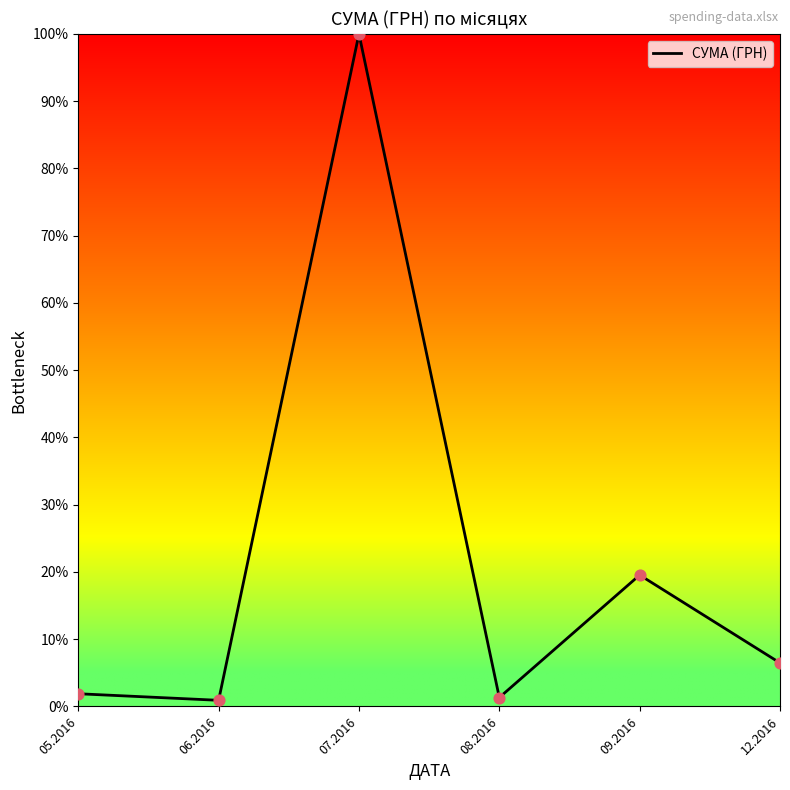

Which has a higher value, 12.2016 or 07.2016?

07.2016